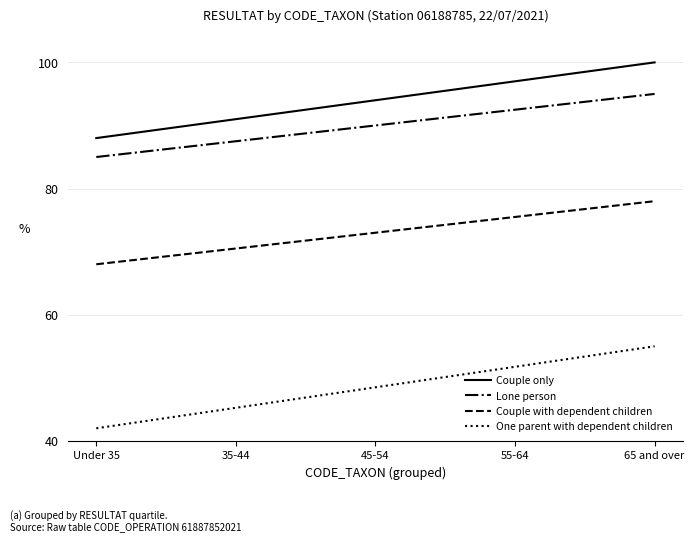

Which series changed the most between Under 35 and 35-44?

One parent with dependent children